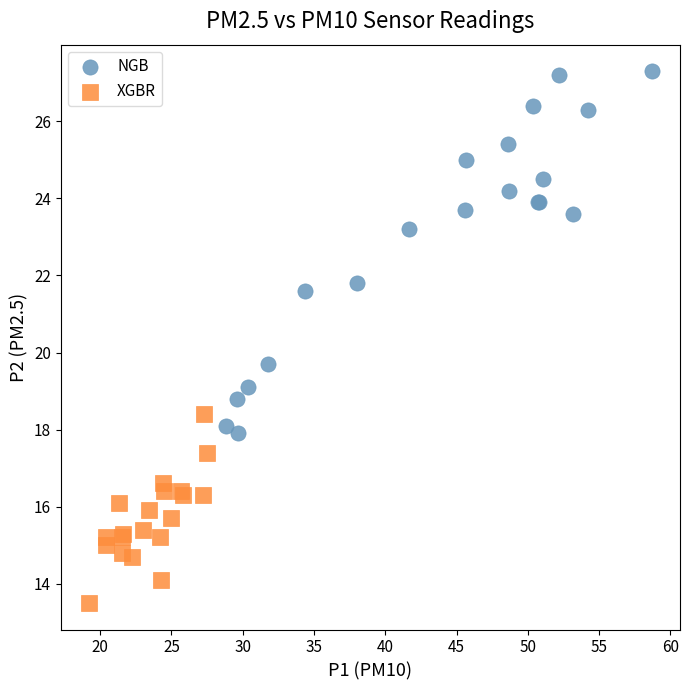

Which series has the widest spread of Y values?

NGB